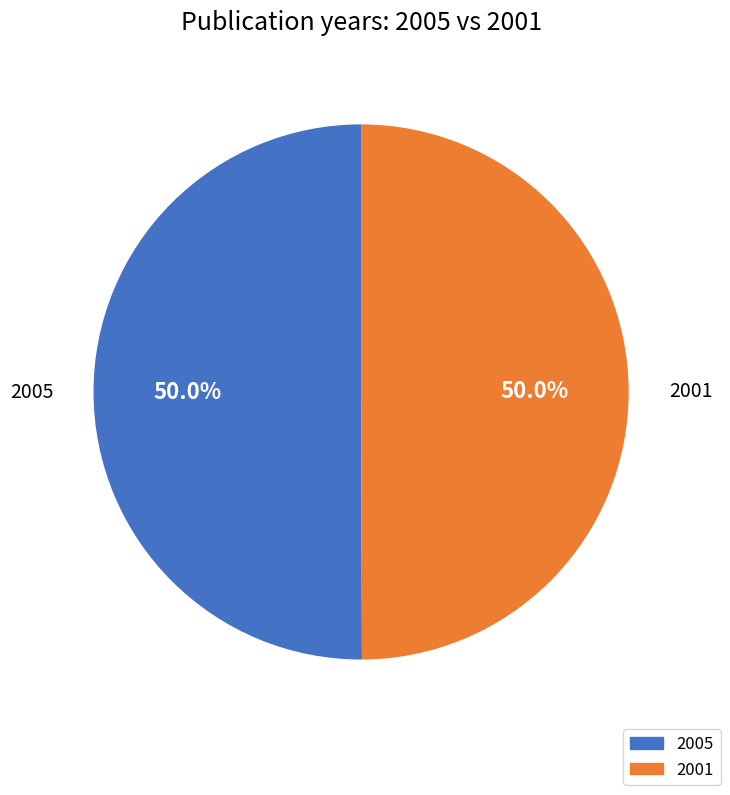

To the nearest percent, what portion does 2001 represent?

50%